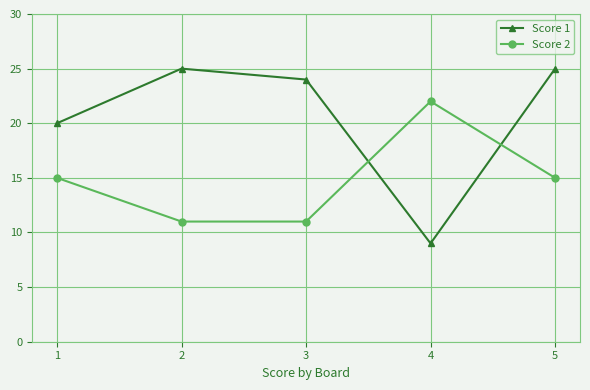

Read the Score 1 value at 5.

25